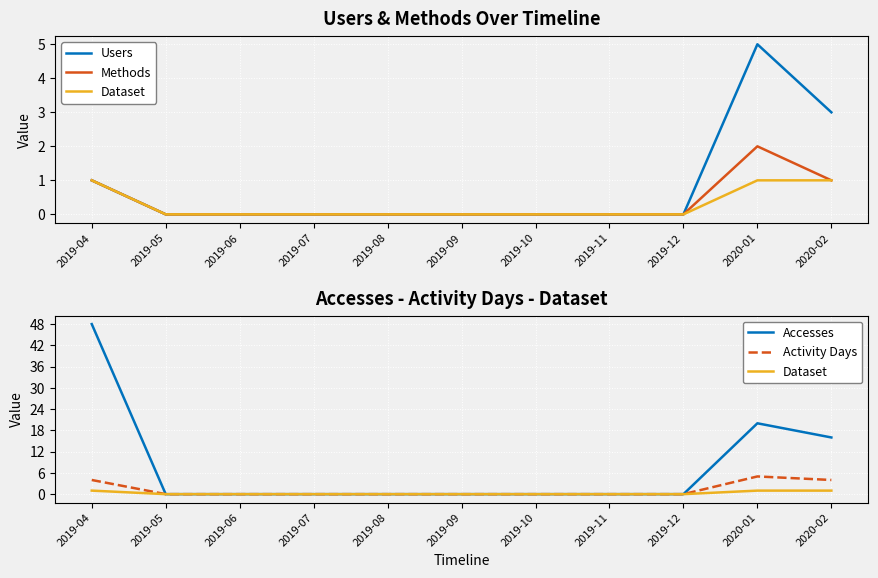

Between 2019-10 and 2020-01, which is larger?

2020-01